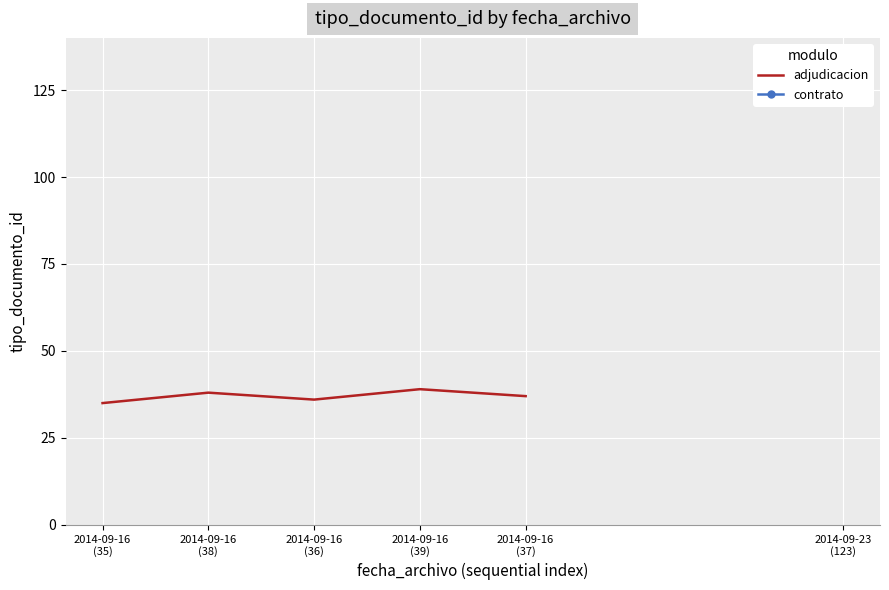

Reading right to left, what are all the values shown in this chart?

2014-09-16
(37)=37	2014-09-16
(39)=39	2014-09-16
(36)=36	2014-09-16
(38)=38	2014-09-16
(35)=35